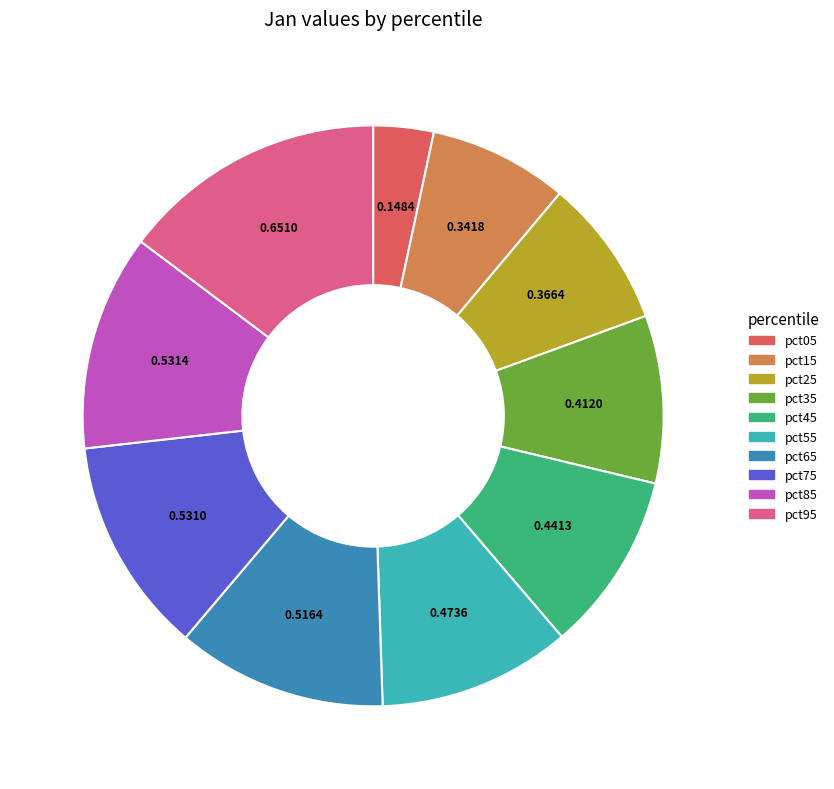

Do pct35 and pct85 together represent more than half of the pie?

No